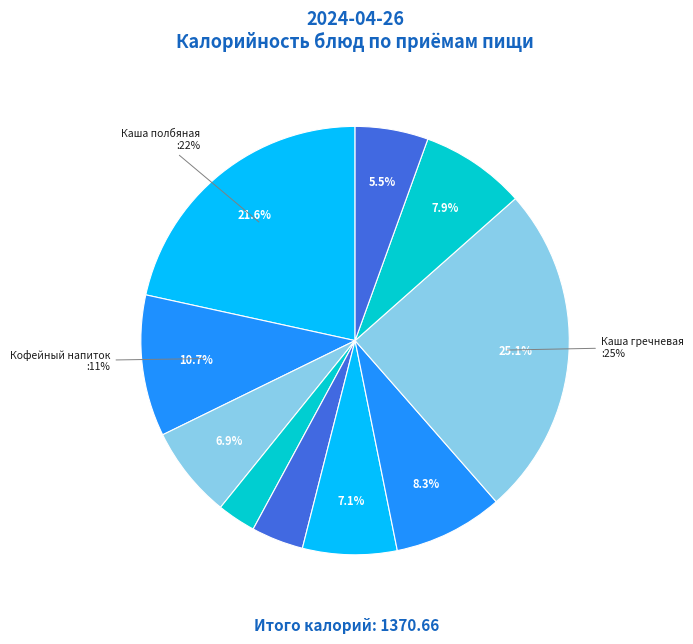

Approximately how many times larger is the value at Птица тушенная в смет.соусе compared to Компот из св.яблок?

1.0